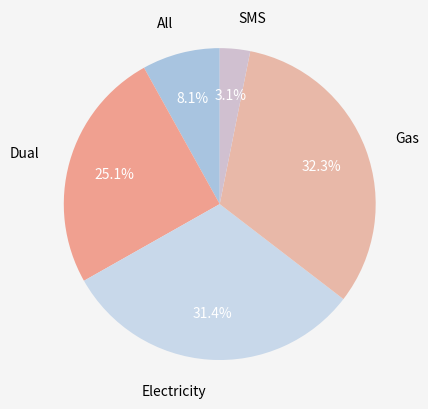

To the nearest percent, what is the difference between the largest and smallest slice percentages?

29%